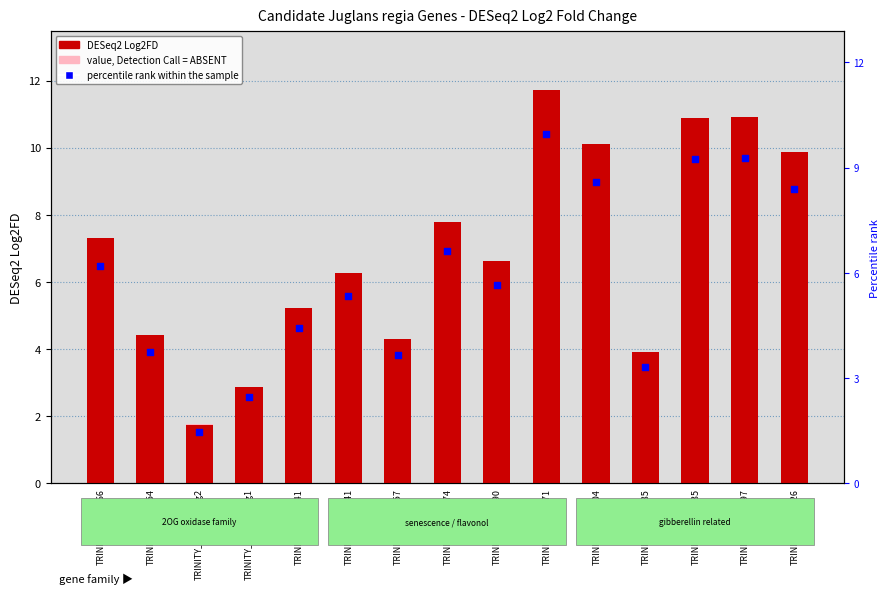

At which category is the sum across all series the highest?

TRINITY_DN54571